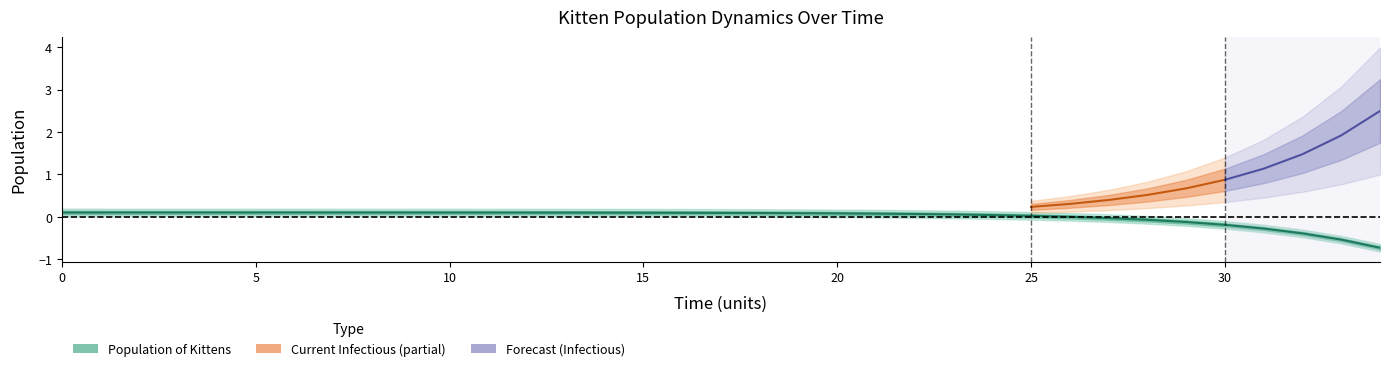

What is the difference between the maximum and minimum values?

0.8